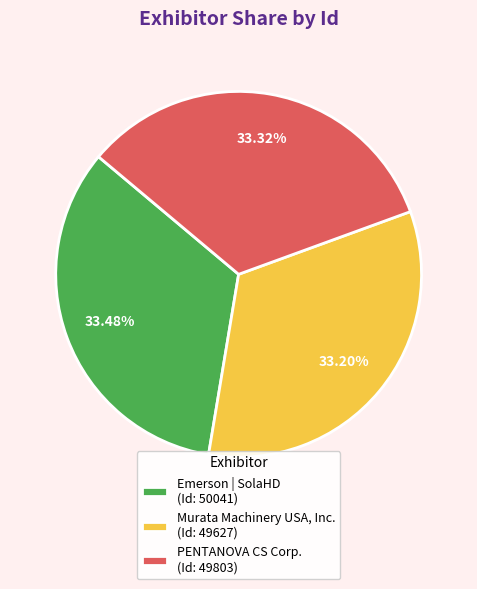

Is Murata Machinery USA, Inc. the majority of the pie?

No